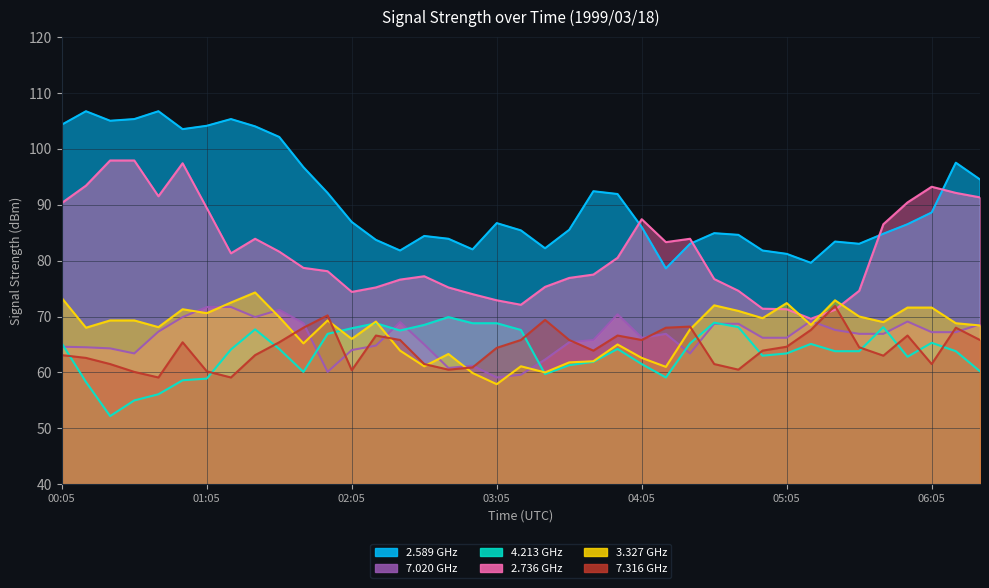

Between 03:25 and 04:55, which series saw the biggest shift?

3.327